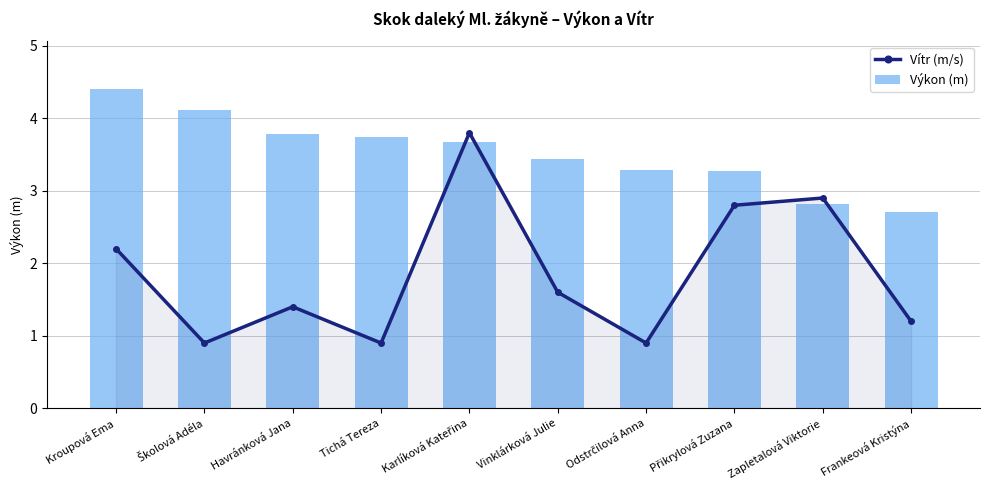

Which series has the largest total across all categories?

Výkon (m)